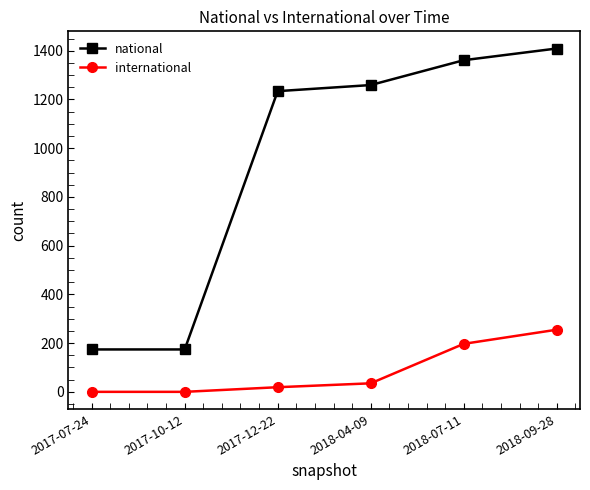

What position from the right is 2018-04-09?

3